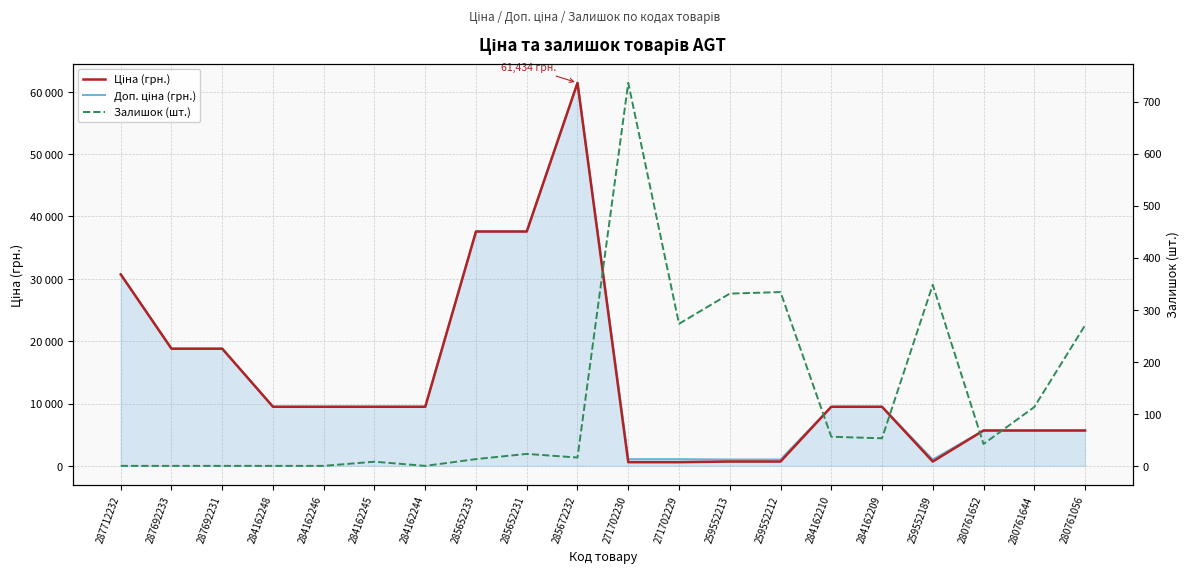

Reading left to right, extract all data points from this chart.

Ціна (грн.): 287712232=30717.1	287692233=18796.8	287692231=18796.8	284162248=9480.1	284162246=9480.1	284162245=9480.1	284162244=9480.1	285652233=37593.6	285652231=37593.6	285672232=61434.3	271702230=589.9	271702229=589.9	259552213=693.7	259552212=693.7	284162210=9480.1	284162209=9480.1	259552189=693.7	280761652=5673.8	280761644=5673.8	280761056=5673.8
Доп. ціна (грн.): 287712232=30717.1	287692233=18796.8	287692231=18796.8	284162248=9480.1	284162246=9480.1	284162245=9480.1	284162244=9480.1	285652233=37593.6	285652231=37593.6	285672232=61434.3	271702230=1081.7	271702229=1081.7	259552213=1024.6	259552212=1024.6	284162210=9480.1	284162209=9480.1	259552189=1024.6	280761652=5673.8	280761644=5673.8	280761056=5673.8
Залишок (шт.): 287712232=0.0	287692233=0.0	287692231=0.0	284162248=0.0	284162246=0.0	284162245=8.0	284162244=0.0	285652233=13.0	285652231=23.0	285672232=16.0	271702230=736.0	271702229=273.0	259552213=331.0	259552212=334.0	284162210=56.0	284162209=53.0	259552189=348.0	280761652=42.0	280761644=113.0	280761056=270.0